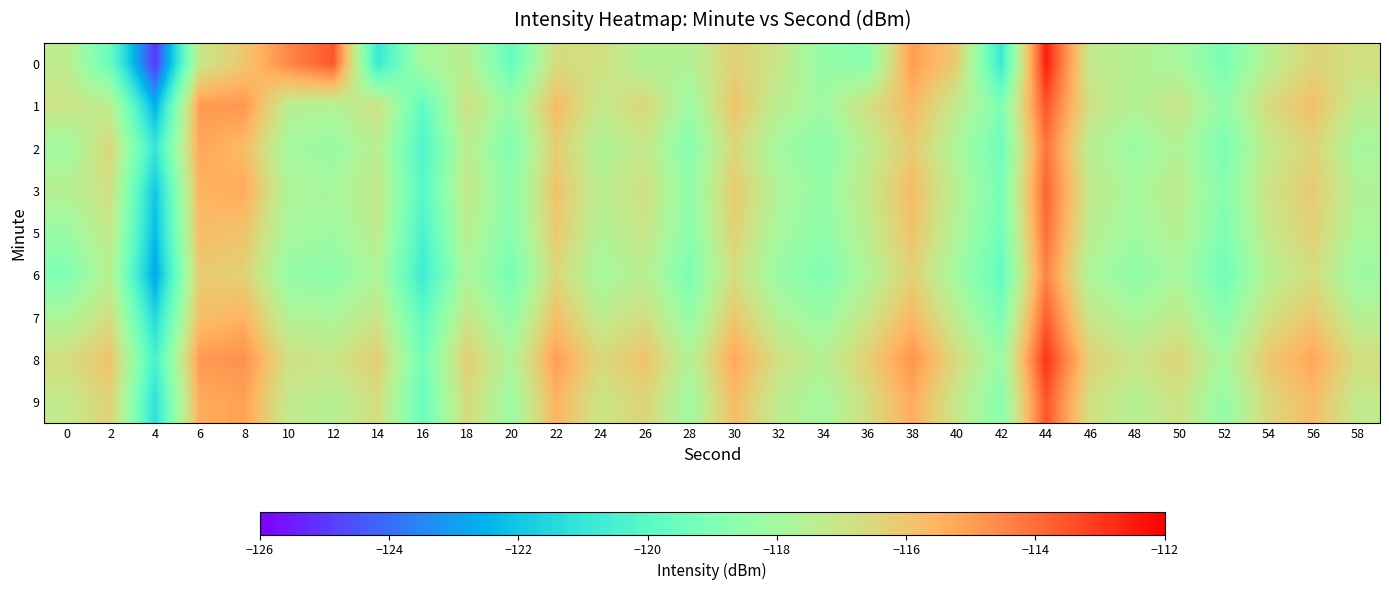

Which label corresponds to the smallest value in the chart?

4